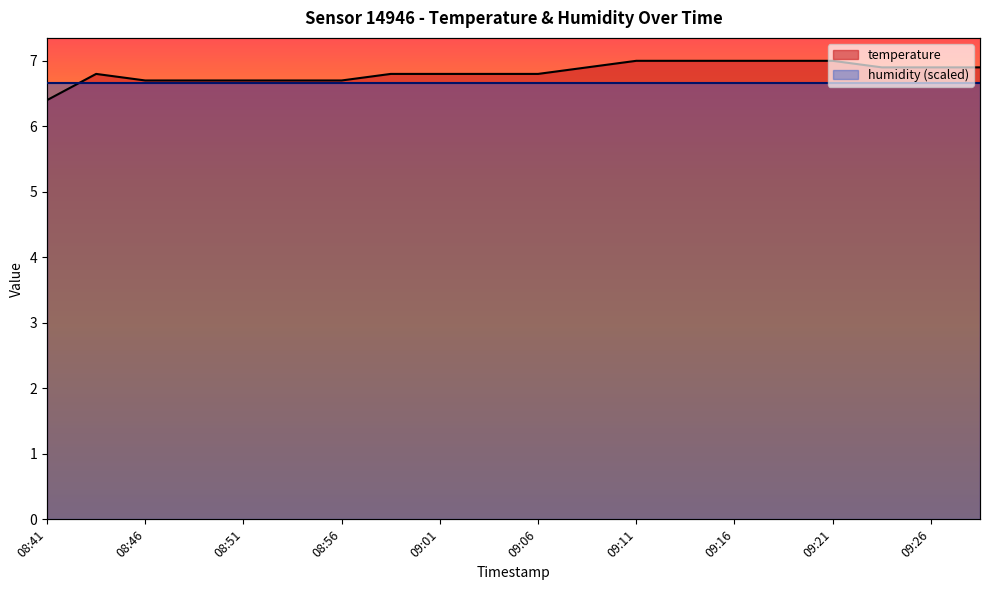

Does the chart display data point markers on the line(s)?

No